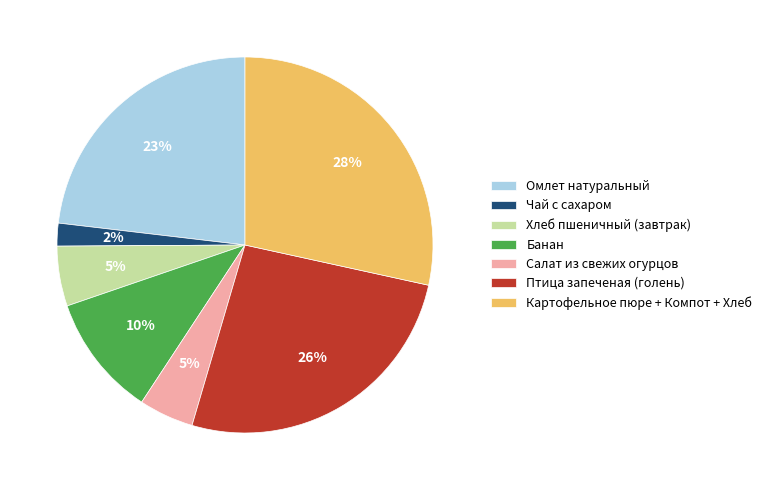

Which category has the biggest portion of the pie?

Картофельное пюре + Компот + Хлеб